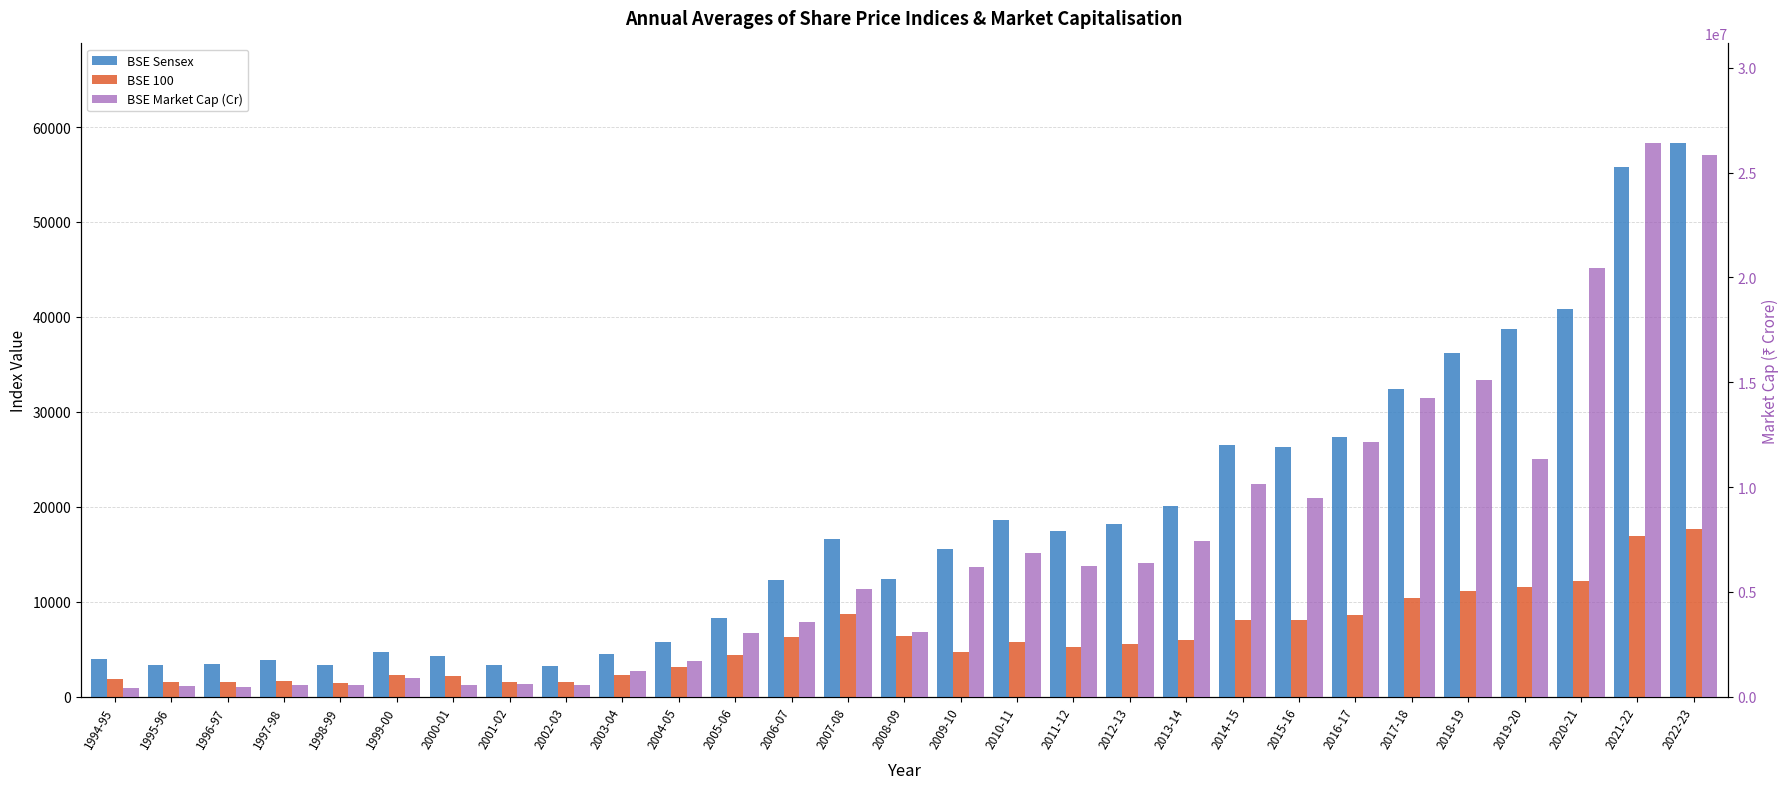

What position from the right is 2010-11?

13